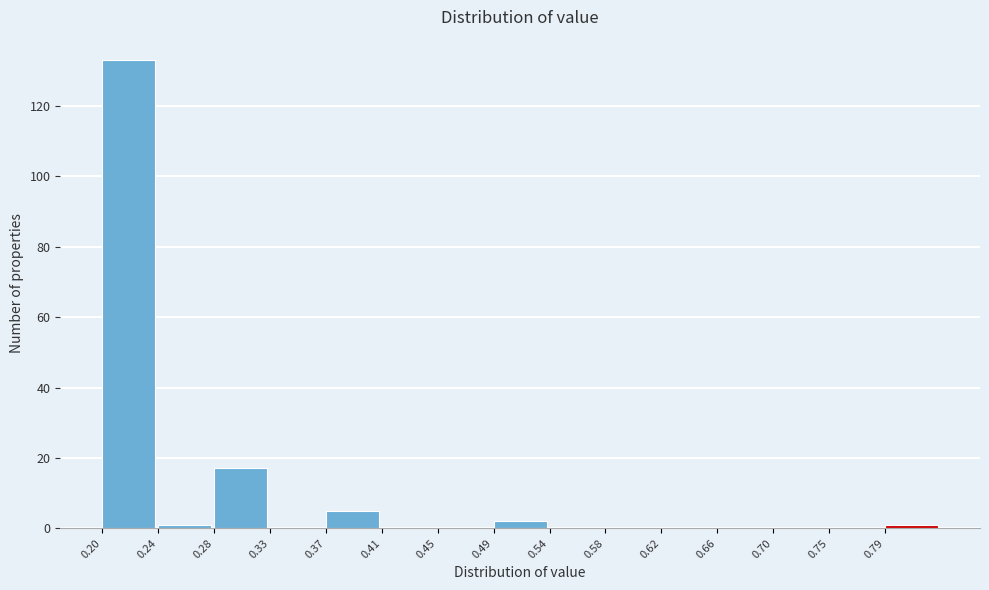

What is the height of the bar covering 0.200 to 0.242 on the x-axis? Neither the bar edges nor the heights are printed on the chart, so give them approximately, as read against the axes.

134